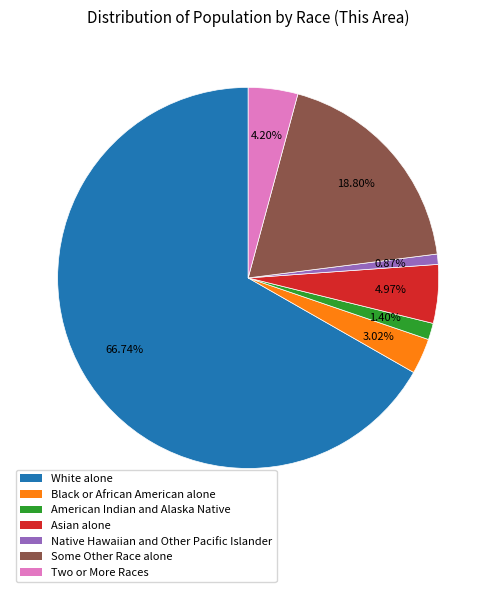

How many segments does this pie chart have?

7